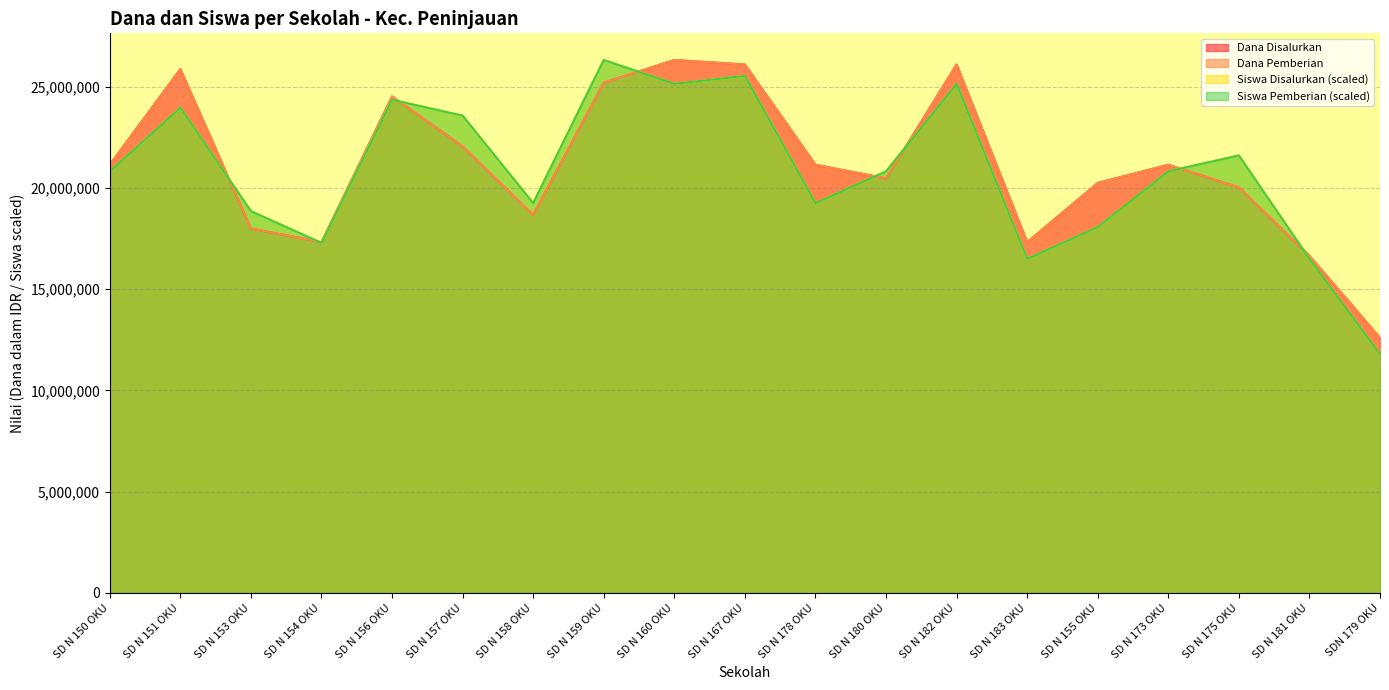

Rank the series at SDN 179 OKU from highest to lowest value.

Dana Disalurkan, Dana Pemberian, Siswa Disalurkan, Siswa Pemberian